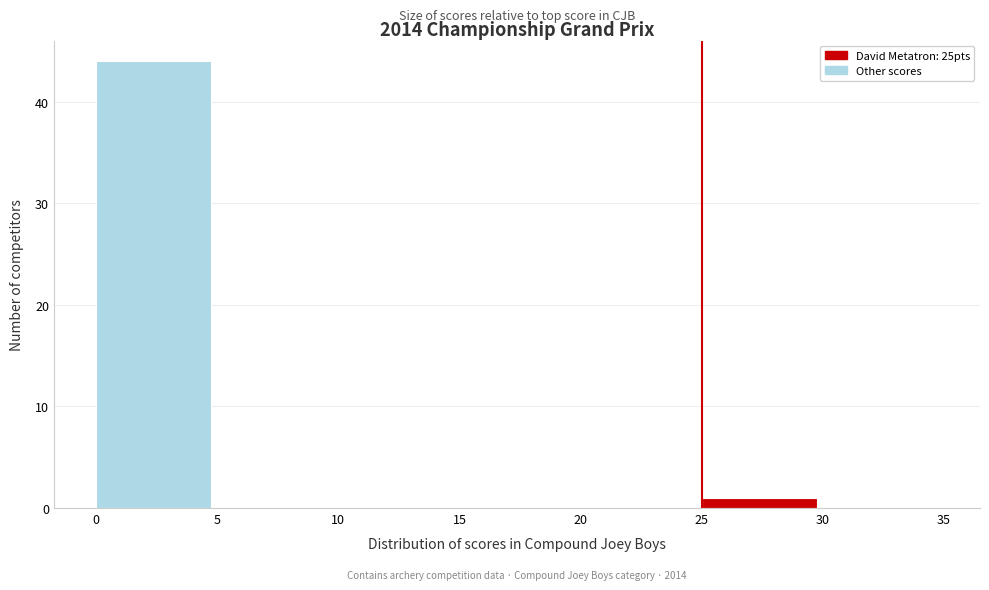

Over which range of the x-axis is the bar tallest?

0 to 5